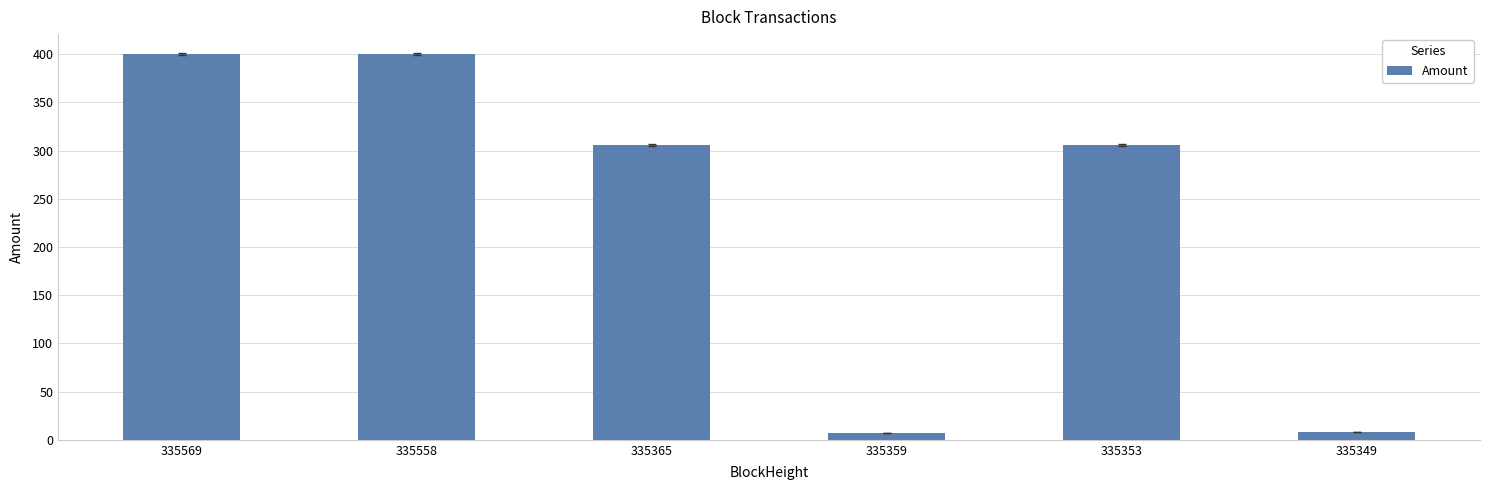

What is the value of the 3rd bar from the left?

305.8